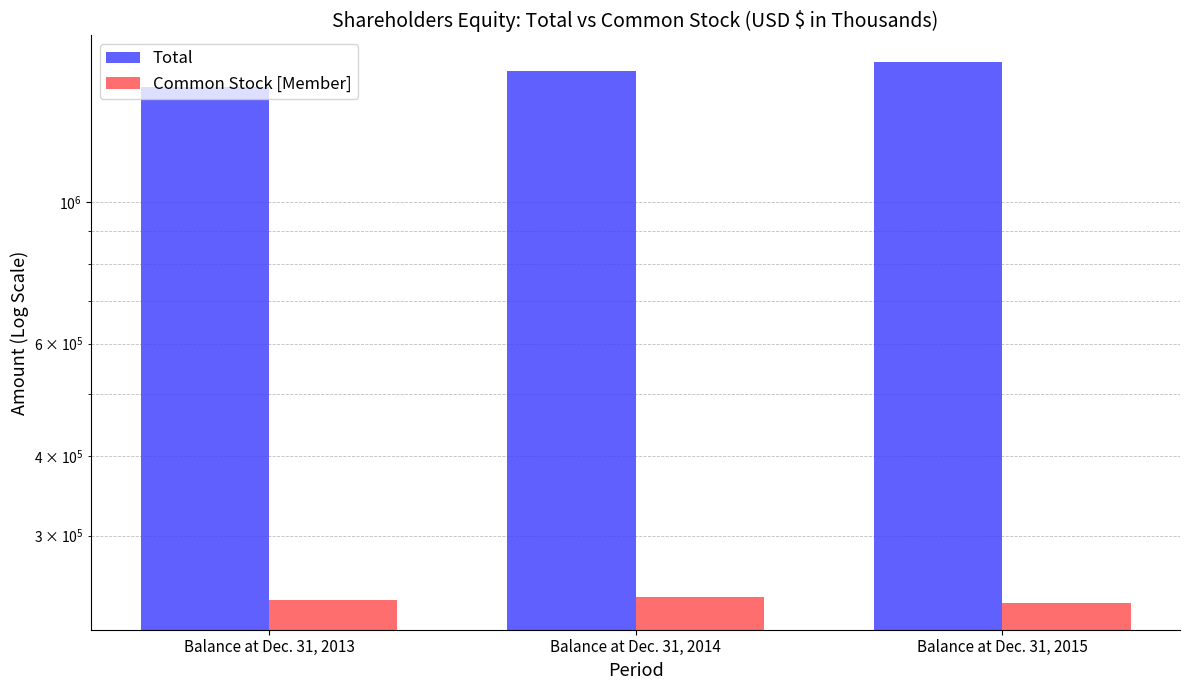

At which category does the chart reach its peak across all series?

Balance at Dec. 31, 2015